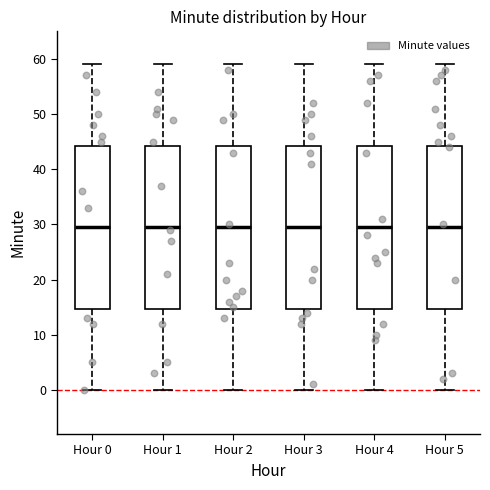

Reading left to right, transcribe this box plot: for each box, give where its median line is, the range the box spans, and where its two whiskers end, as read against the y-axis. The values are not printed on the chart, so give them approximately, as read against the axis.

Hour 0: median 30, box 15 to 44, whiskers 0 to 59
Hour 1: median 30, box 15 to 44, whiskers 0 to 59
Hour 2: median 30, box 15 to 44, whiskers 0 to 59
Hour 3: median 30, box 15 to 44, whiskers 0 to 59
Hour 4: median 30, box 15 to 44, whiskers 0 to 59
Hour 5: median 30, box 15 to 44, whiskers 0 to 59